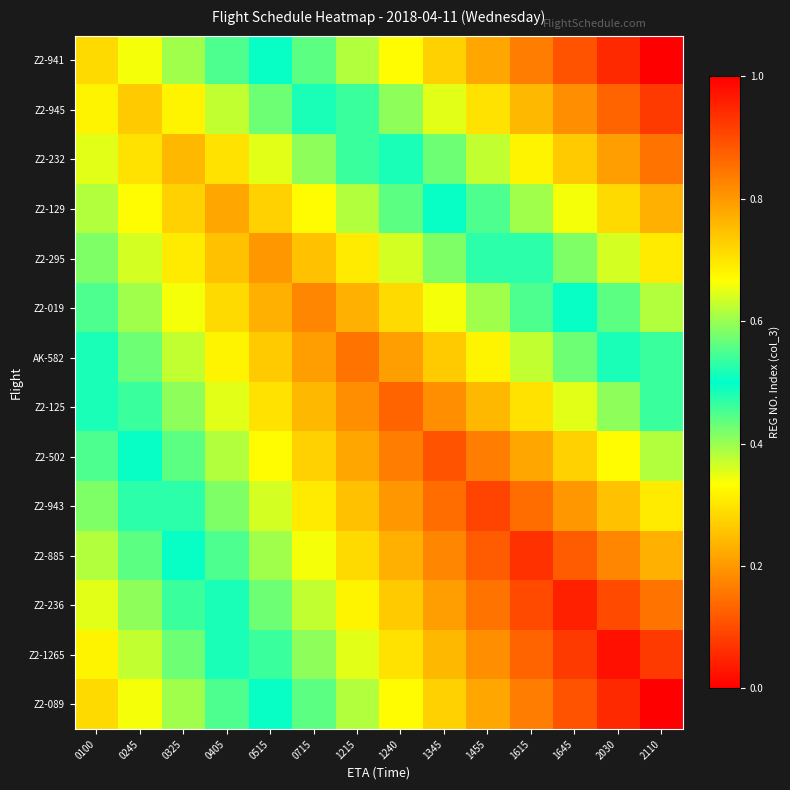

Rank the series by their maximum value, from lowest to highest.

Z2-941, Z2-945, Z2-232, Z2-129, Z2-295, Z2-019, AK-582, Z2-125, Z2-502, Z2-943, Z2-885, Z2-236, Z2-1265, Z2-089